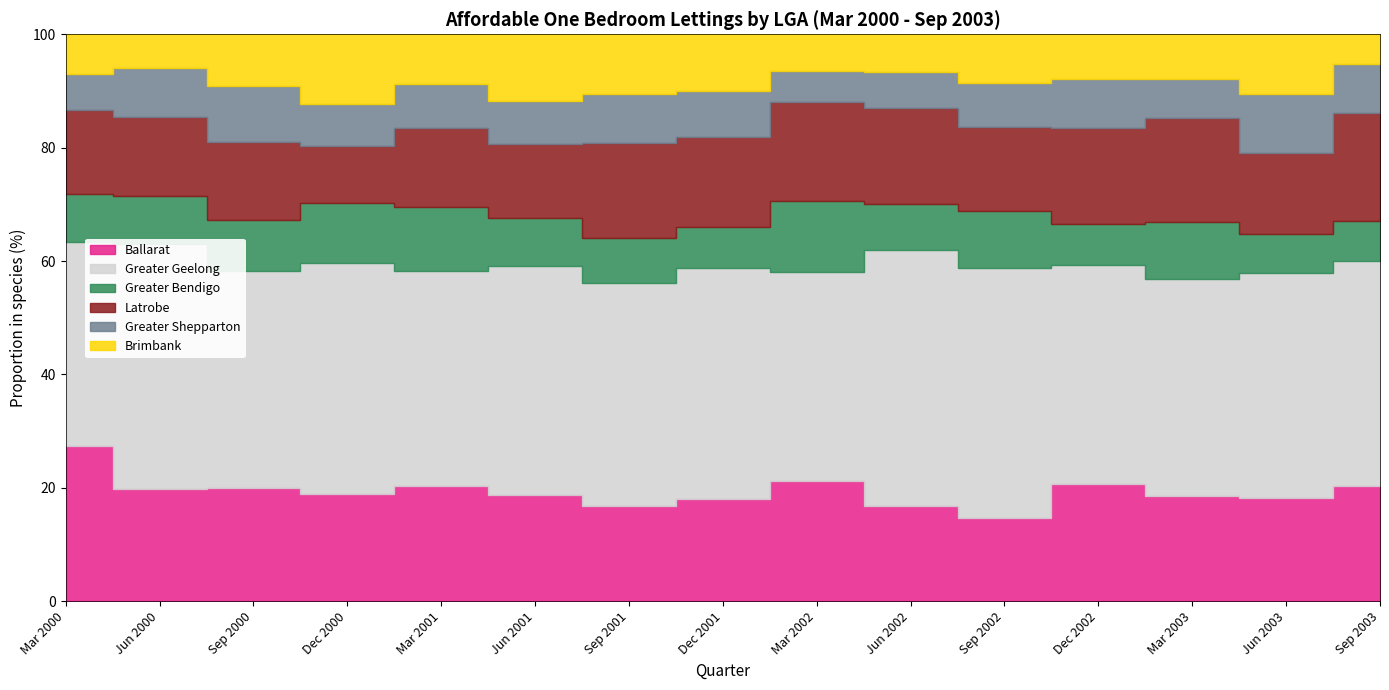

At which category does the chart reach its minimum across all series?

Sep 2003